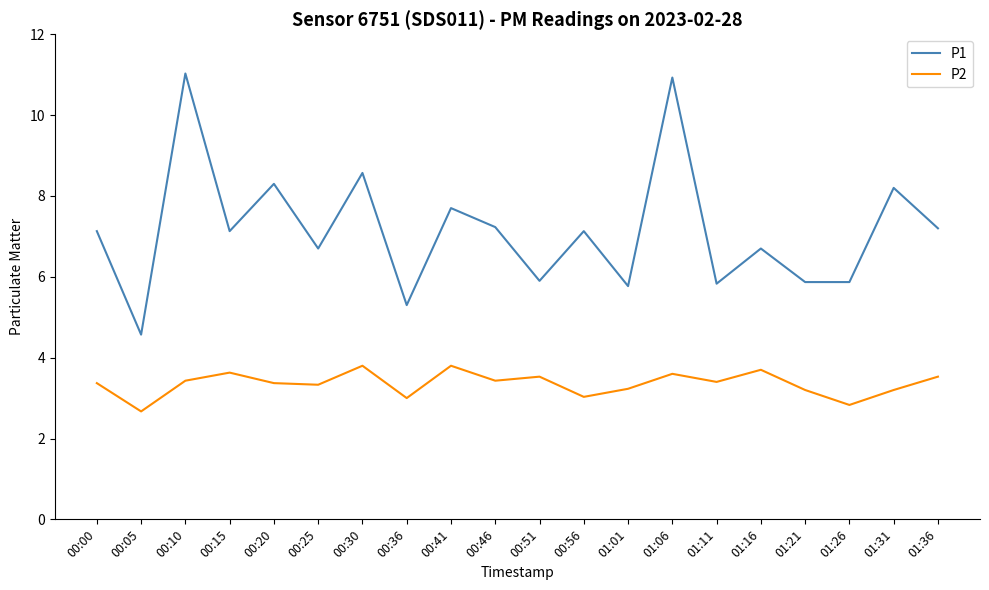

Is it true that P2 equals 6.5 at 01:16?

False